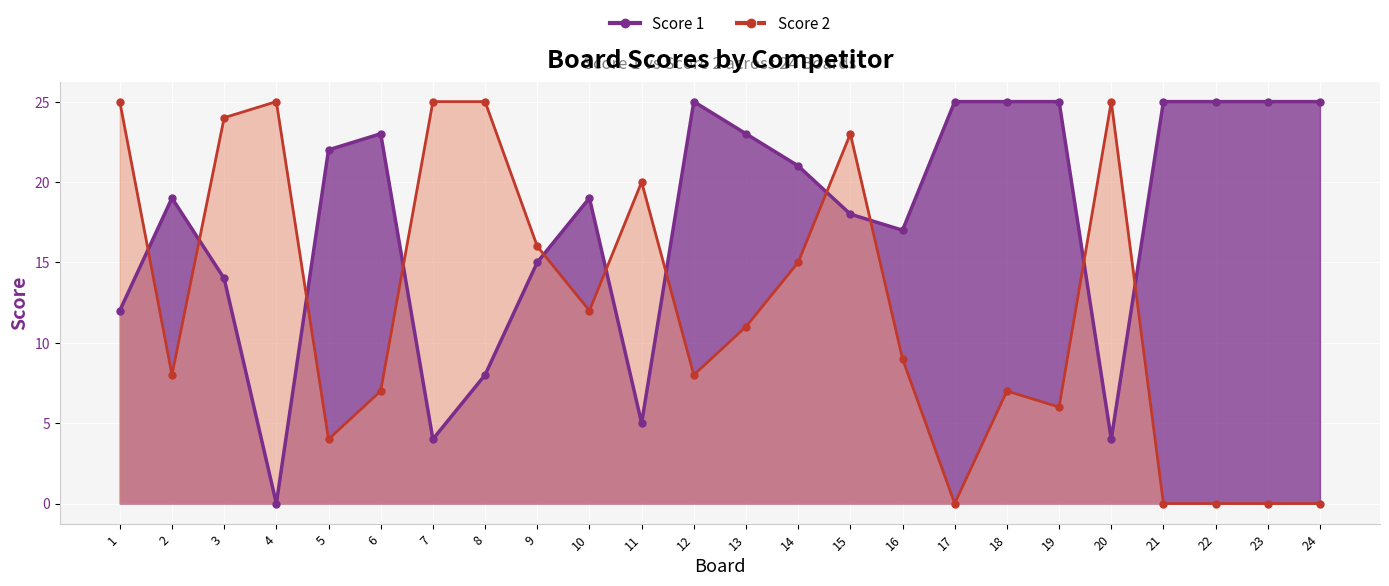

How many categories are shown in the chart?

24